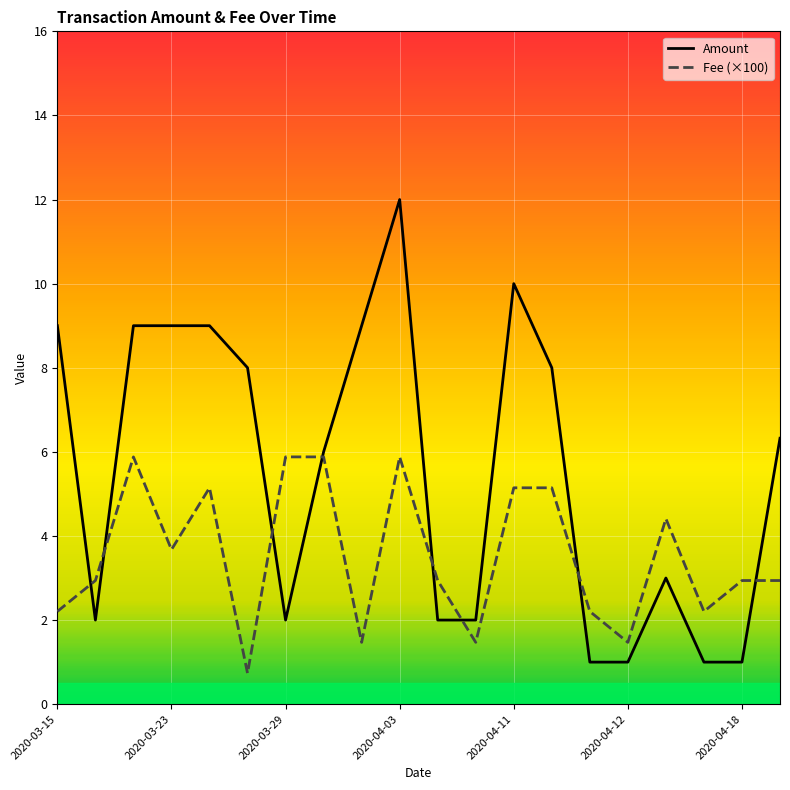

Which series has the largest range (max minus min)?

Amount